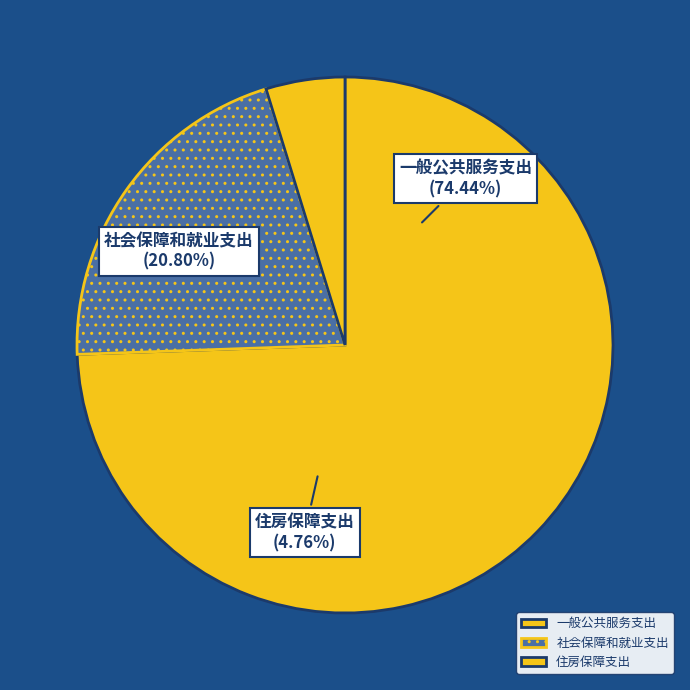

Rank the categories by value from highest to lowest.

一般公共服务支出, 社会保障和就业支出, 住房保障支出